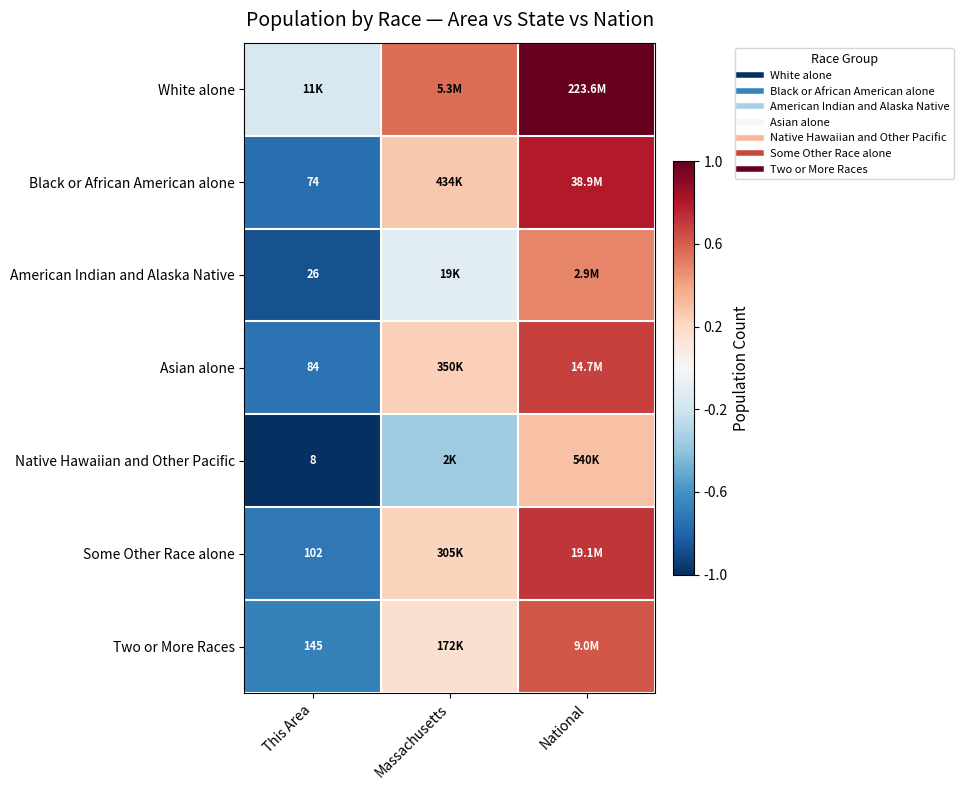

Rank the series by their maximum value, from lowest to highest.

Native Hawaiian and Other Pacific, American Indian and Alaska Native, Two or More Races, Asian alone, Some Other Race alone, Black or African American alone, White alone